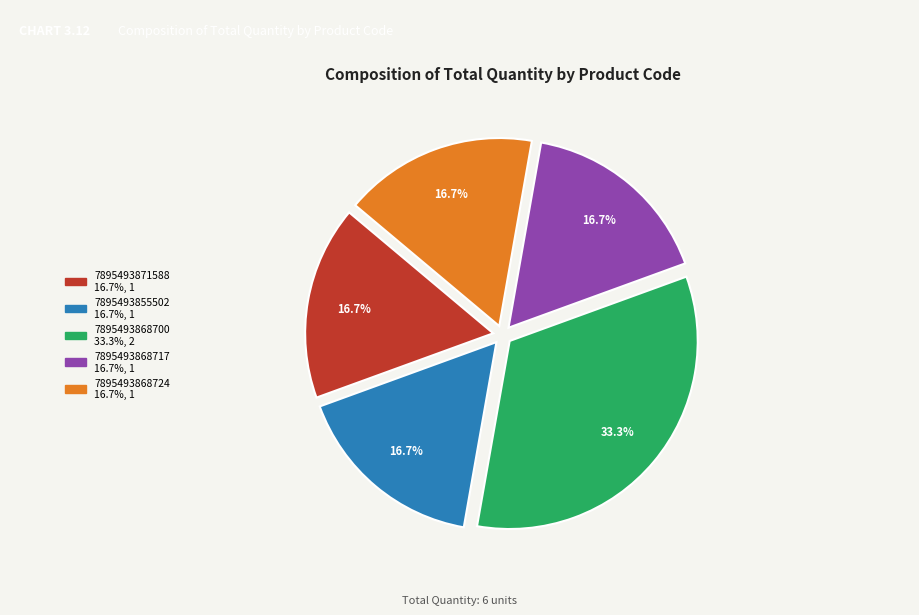

Count the number of slices in the pie.

5